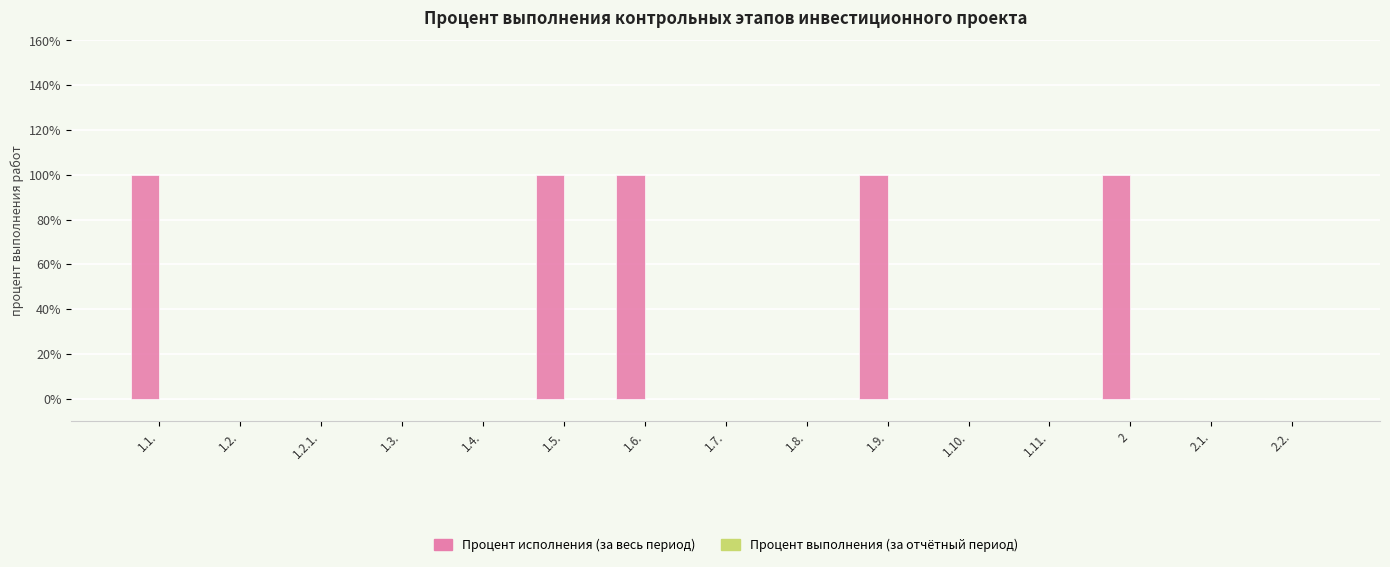

The value at 1.3. is 0. True or false?

True